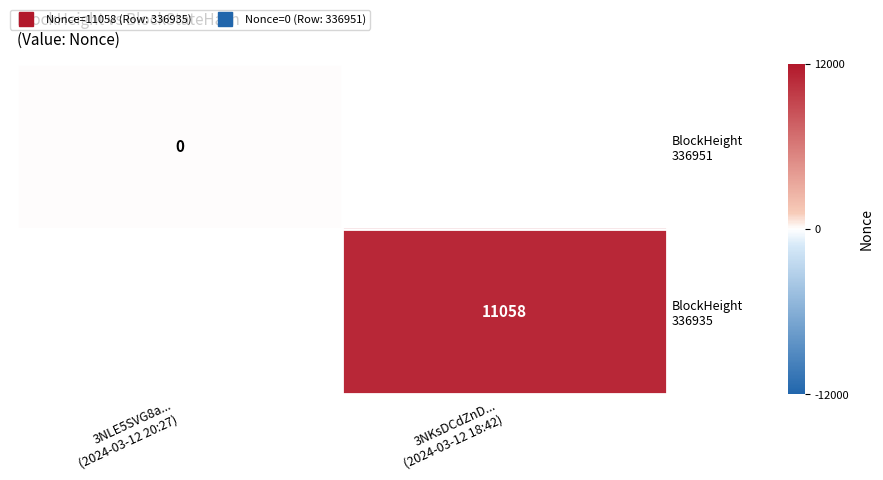

List the series in order of their overall mean, highest first.

BlockHeight 336951, BlockHeight 336935